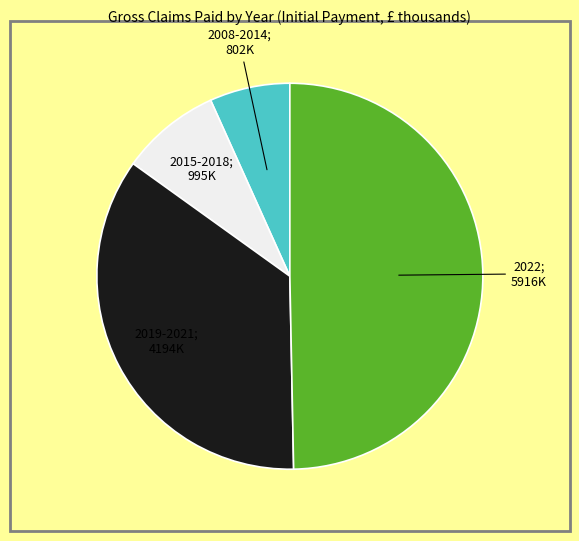

Does any single category account for the majority?

No